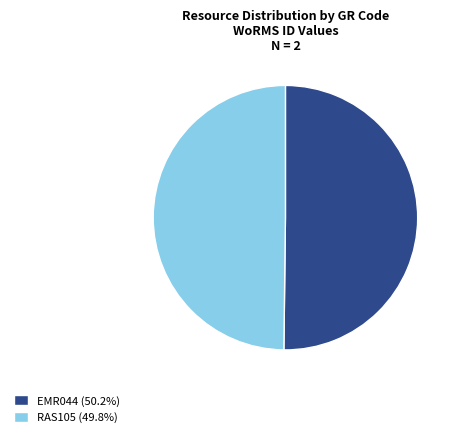

Approximately how many times larger is the value at RAS105 compared to EMR044?

1.0